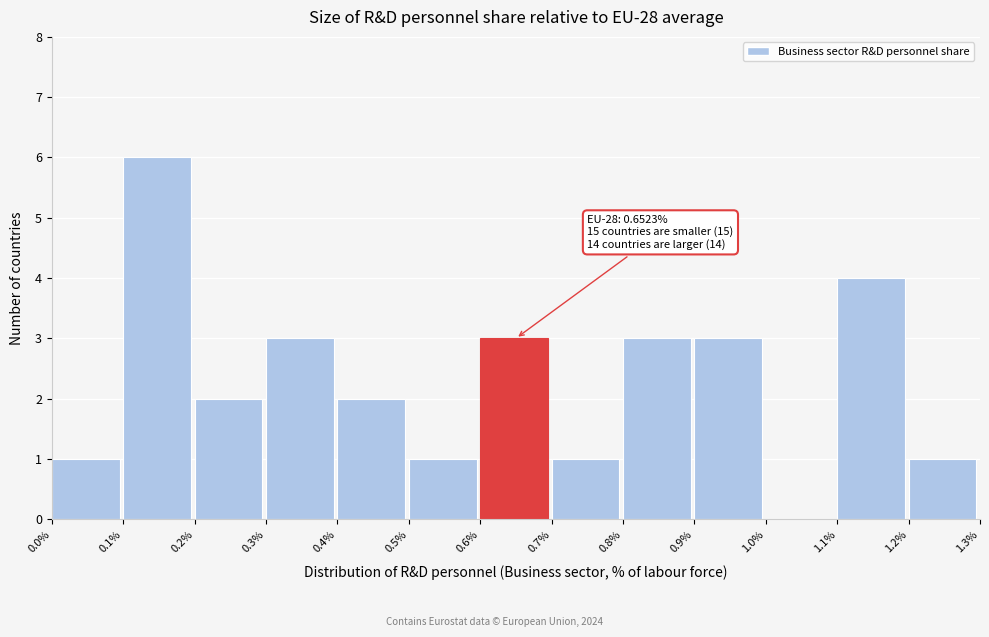

Which range on the x-axis has the tallest bar?

0.1% to 0.2%